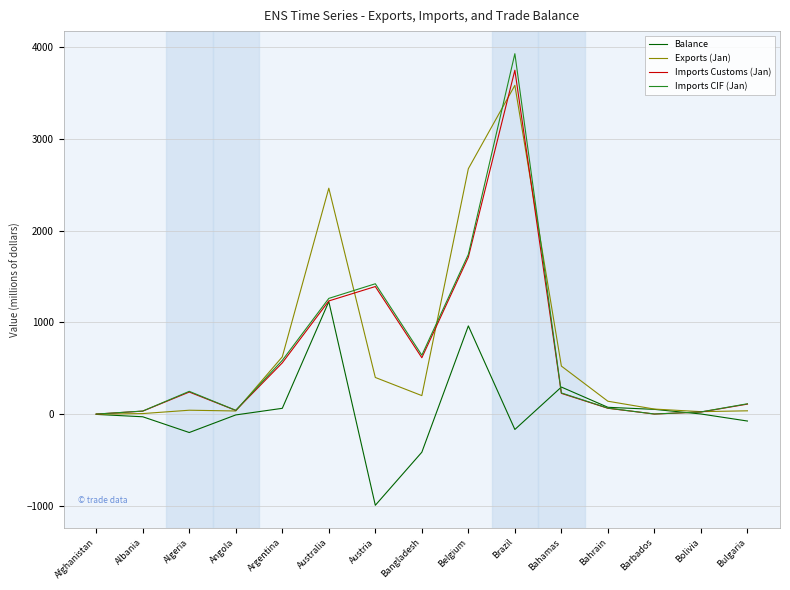

What is the spread (max minus min) of values at Bangladesh?

1055.8